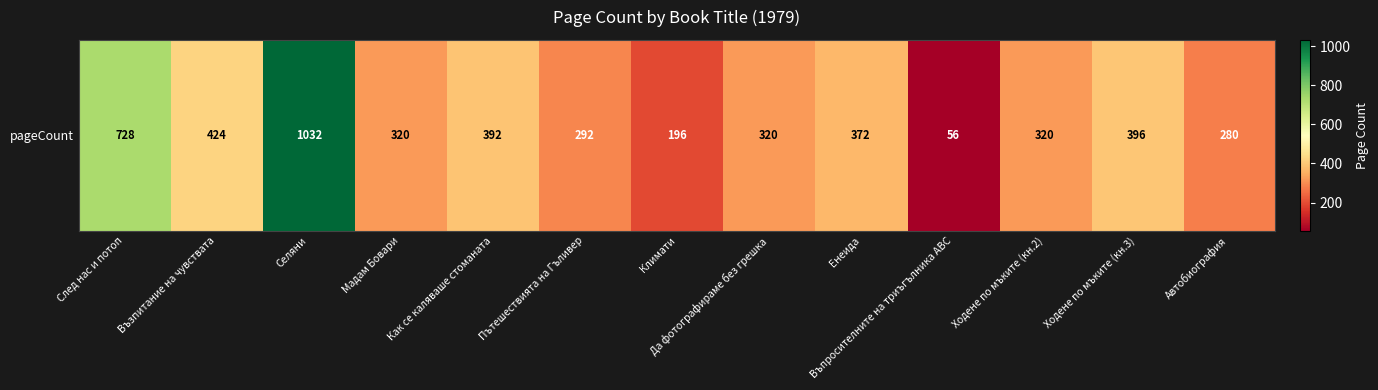

Which label corresponds to the smallest value in the chart?

Въпросителните на триъгълника ABC